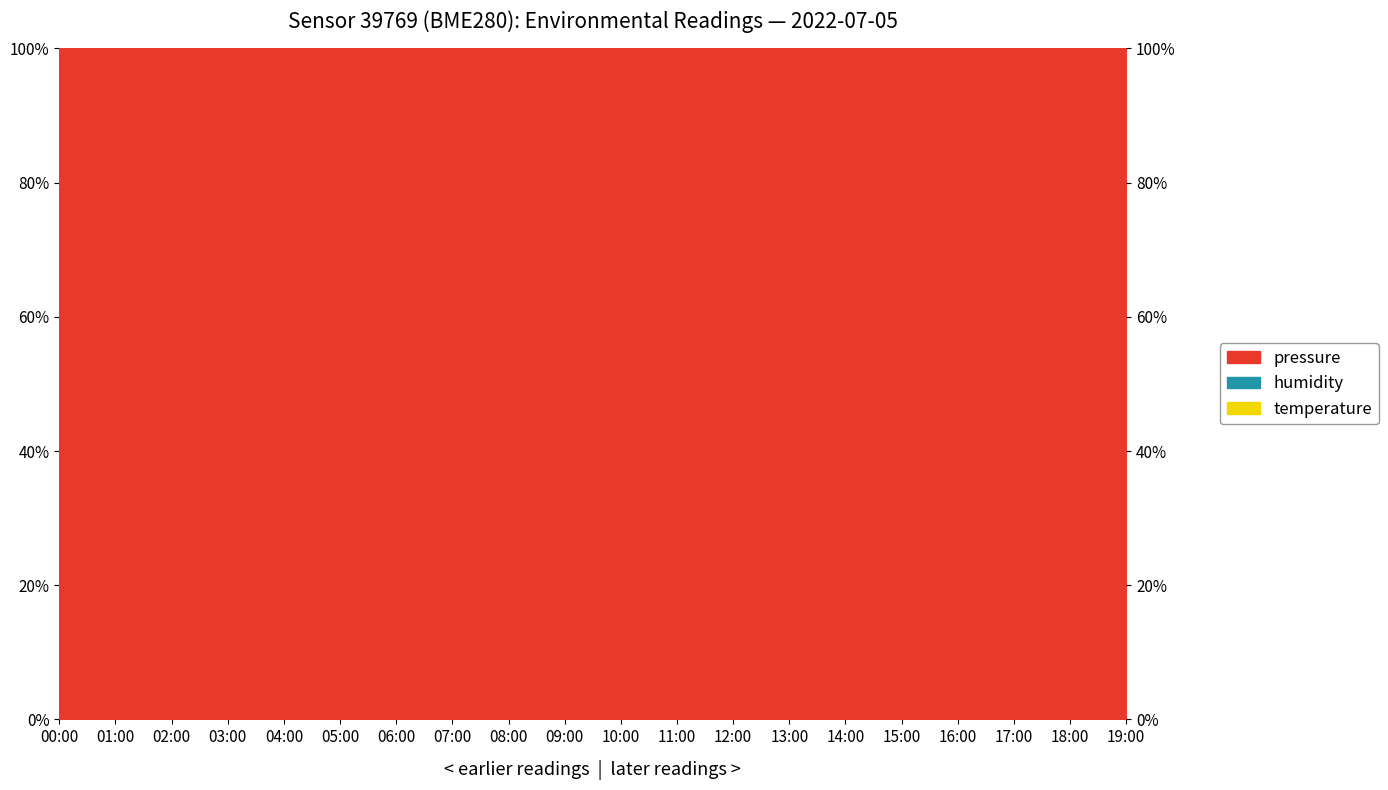

Where is the first local minimum for temperature?

04:00